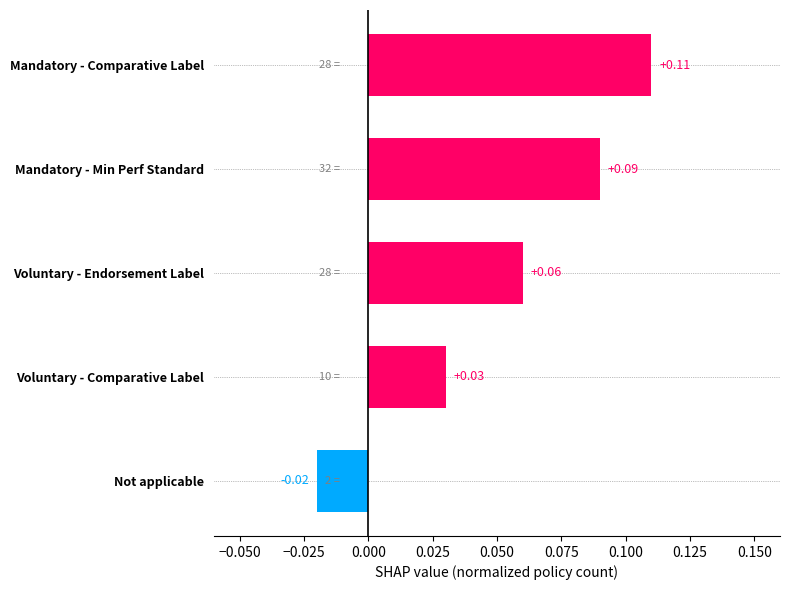

Which category has the lowest value across all series?

Not applicable